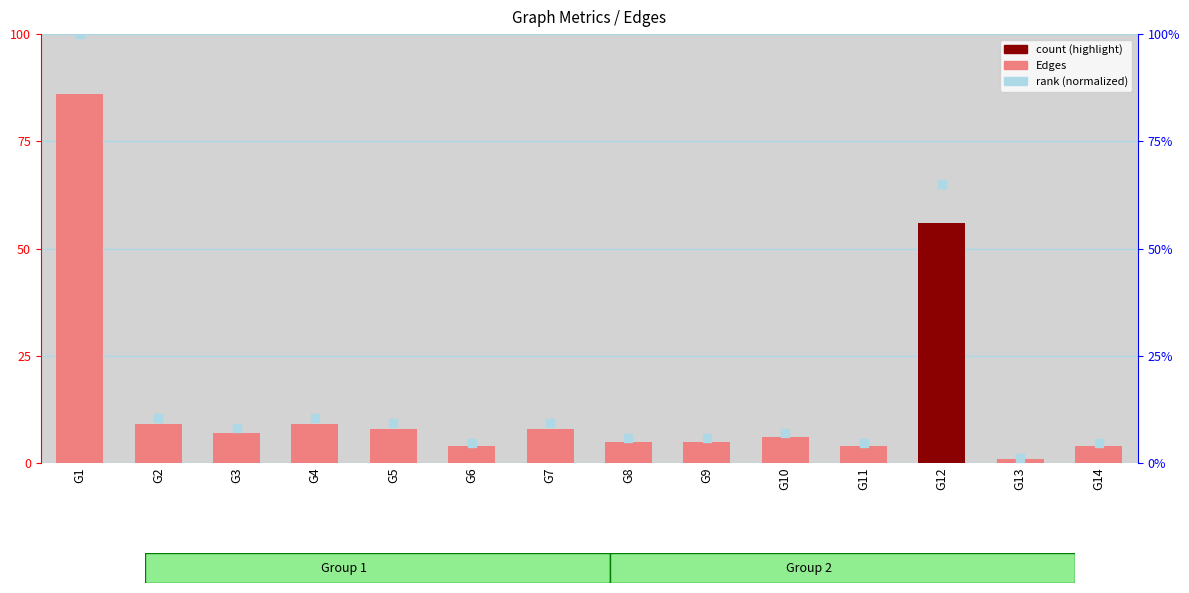

Which series contains the lowest Y value?

Edges